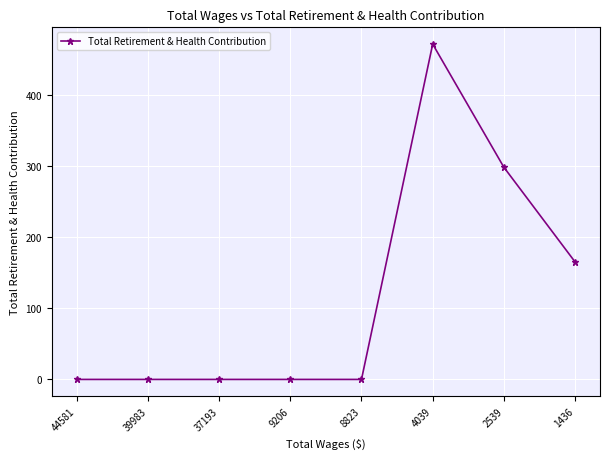

Which has a higher value, 1436 or 39983?

1436